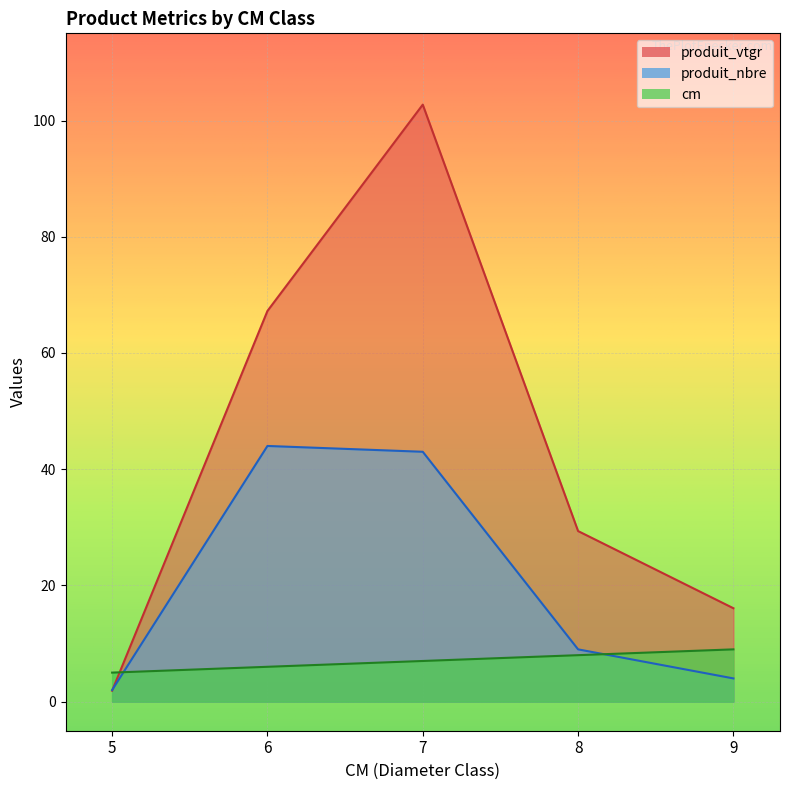

Which category has the lowest value across all series?

5